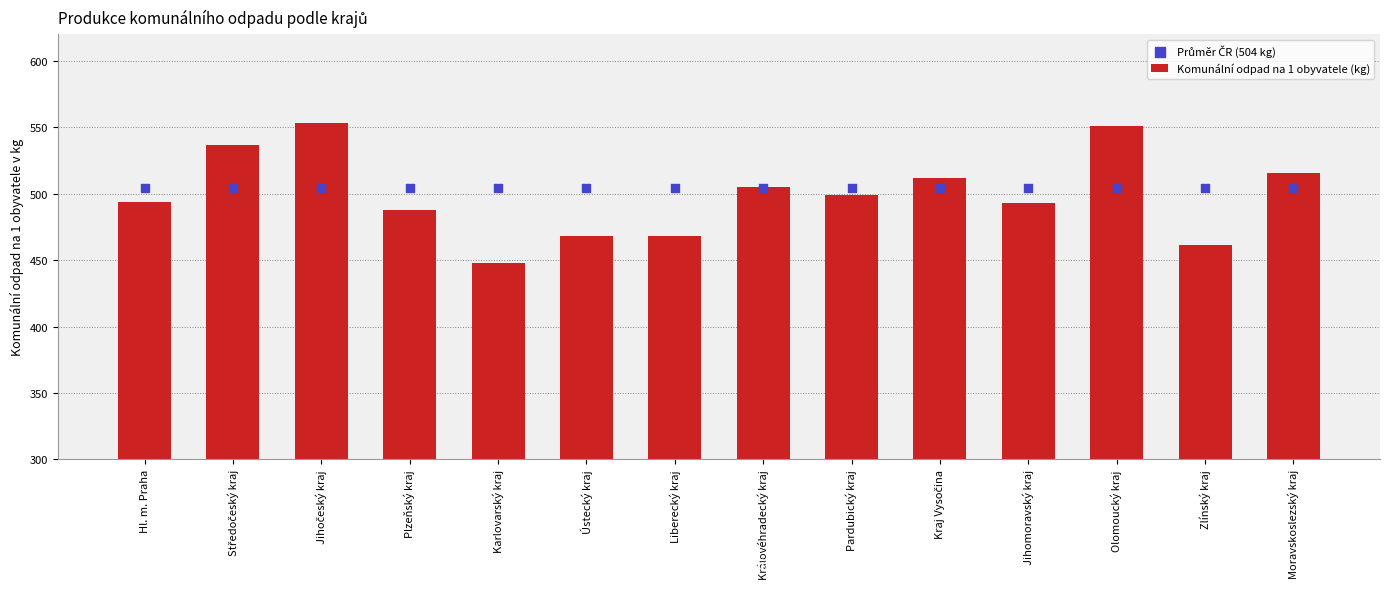

Which series has the widest spread of Y values?

Komunální odpad na 1 obyvatele (kg)